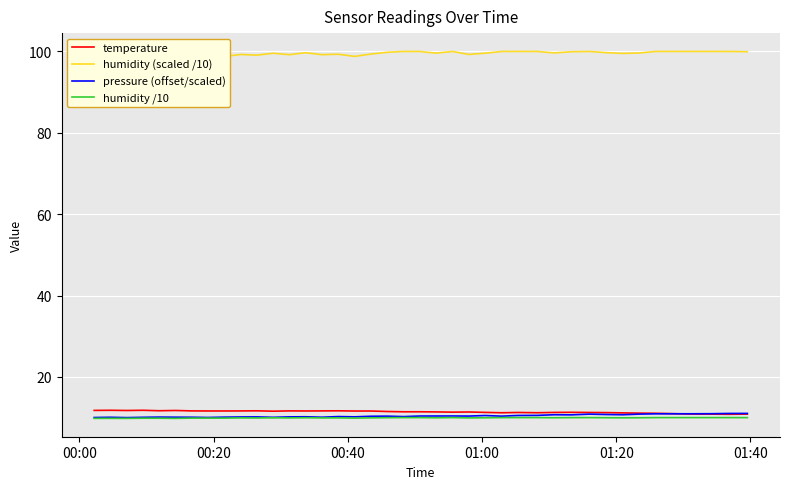

Which series has the widest spread of values?

humidity (scaled /10)